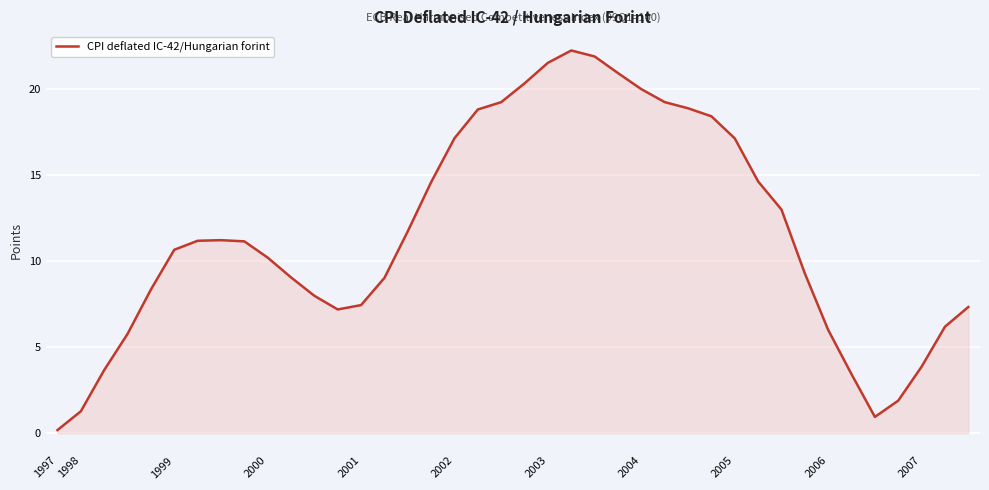

What is the difference between the maximum and minimum values?

22.0